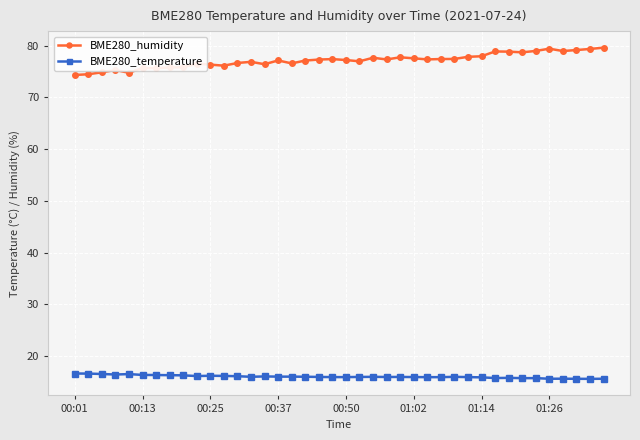

What is the value of the BME280_temperature point at the 39th from the left?

15.6